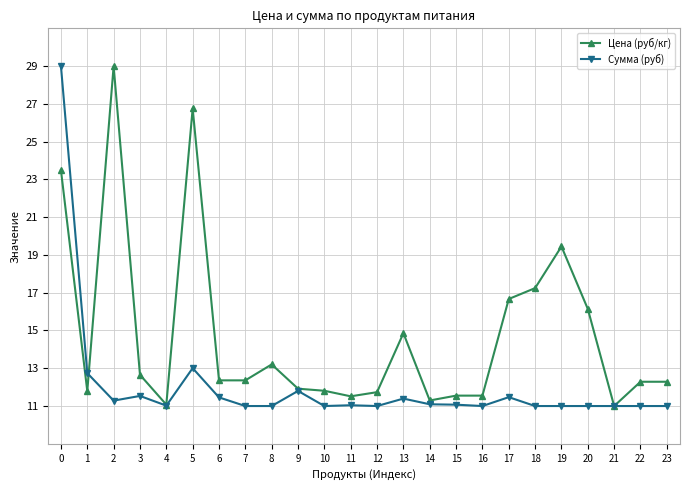

What is the minimum value for Сумма (руб)?

11.0